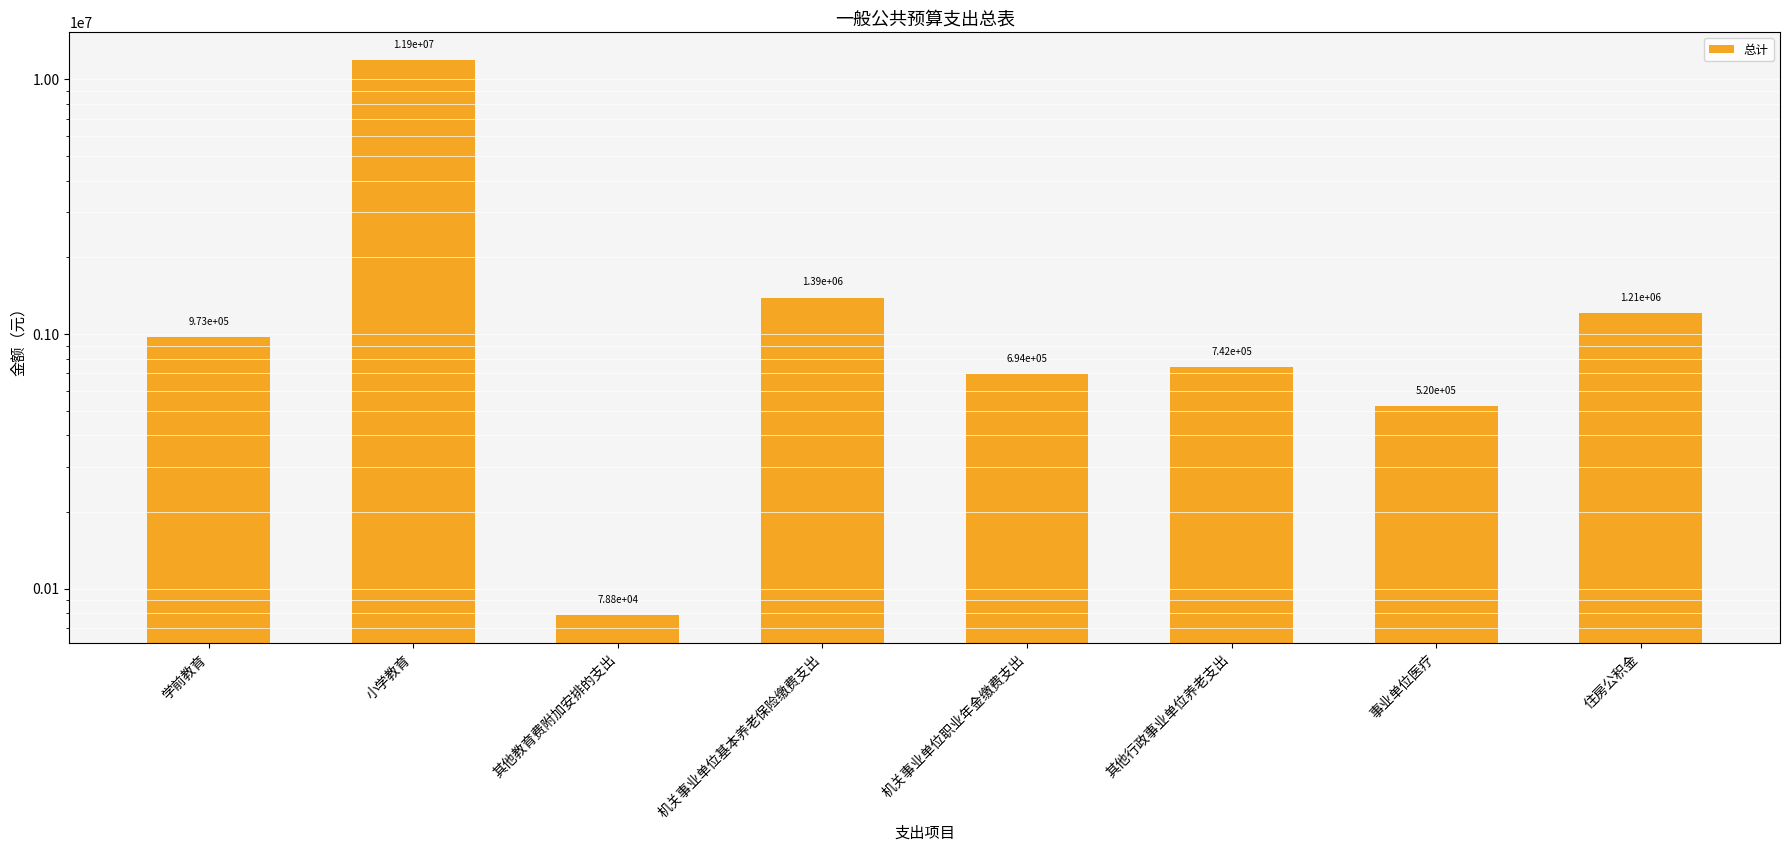

What is the approximate value at 其他教育费附加安排的支出?

78800